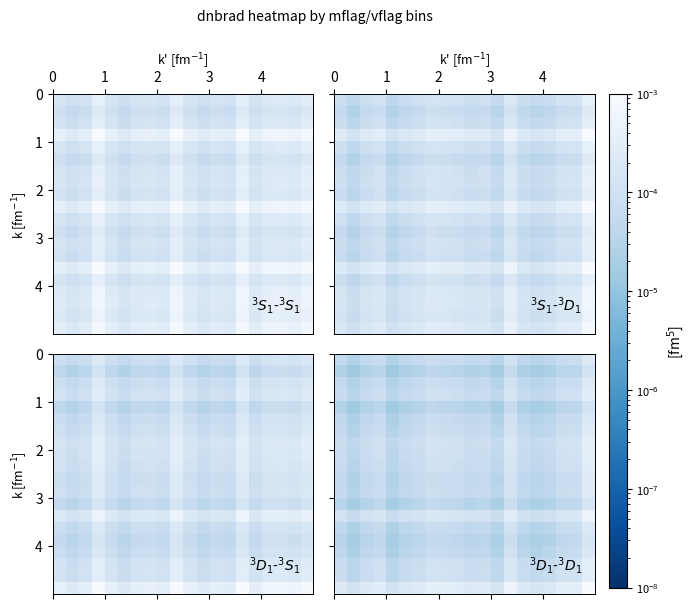

How many categories are shown in the chart?

20